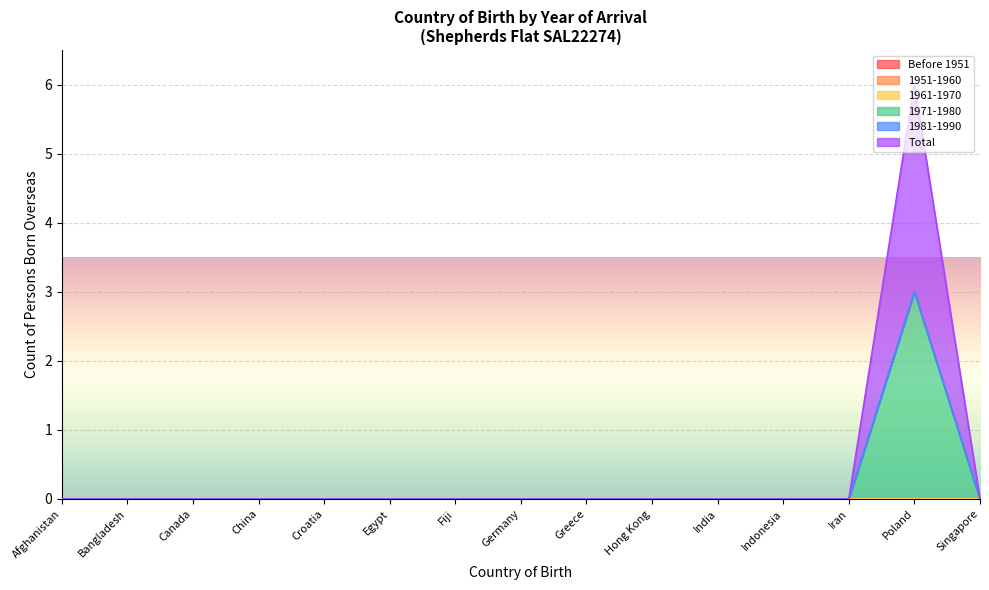

Where is Total nearest to the value 1?

Afghanistan